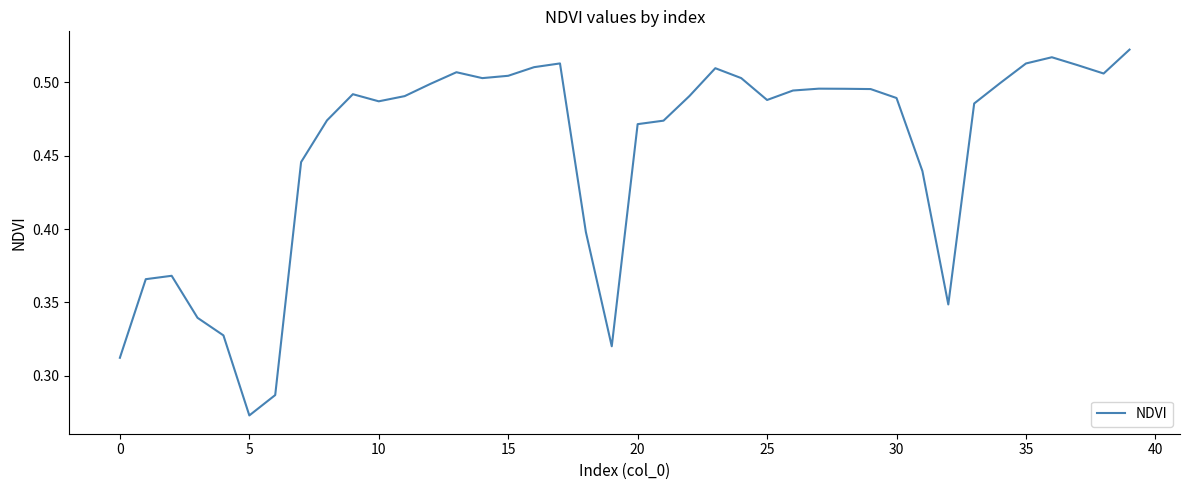

How many interior local valleys (lower than both neighbors) does the data have?

7